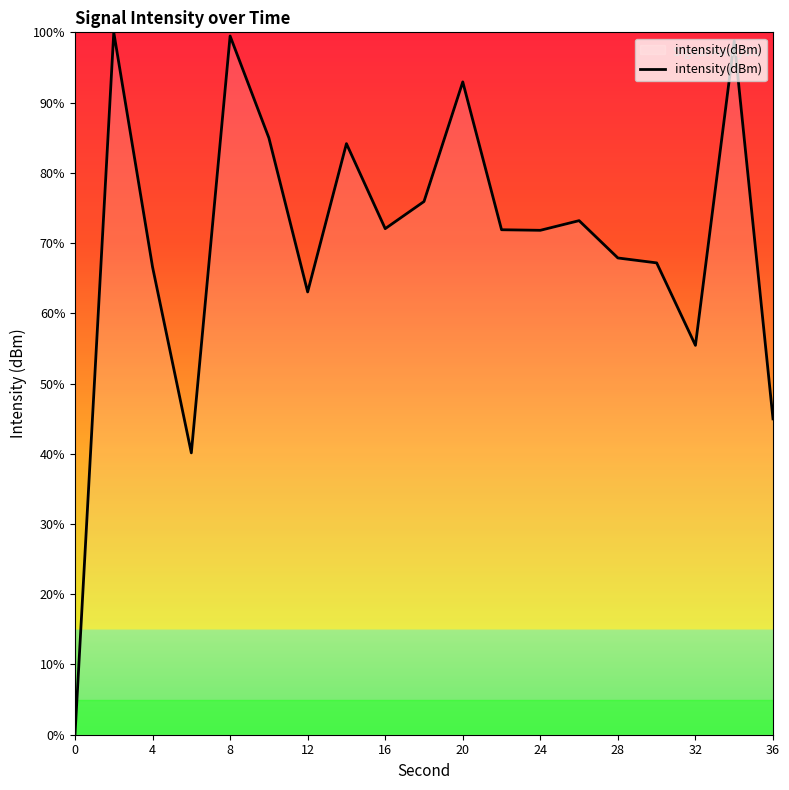

What is the difference between the maximum and minimum values?

100.0